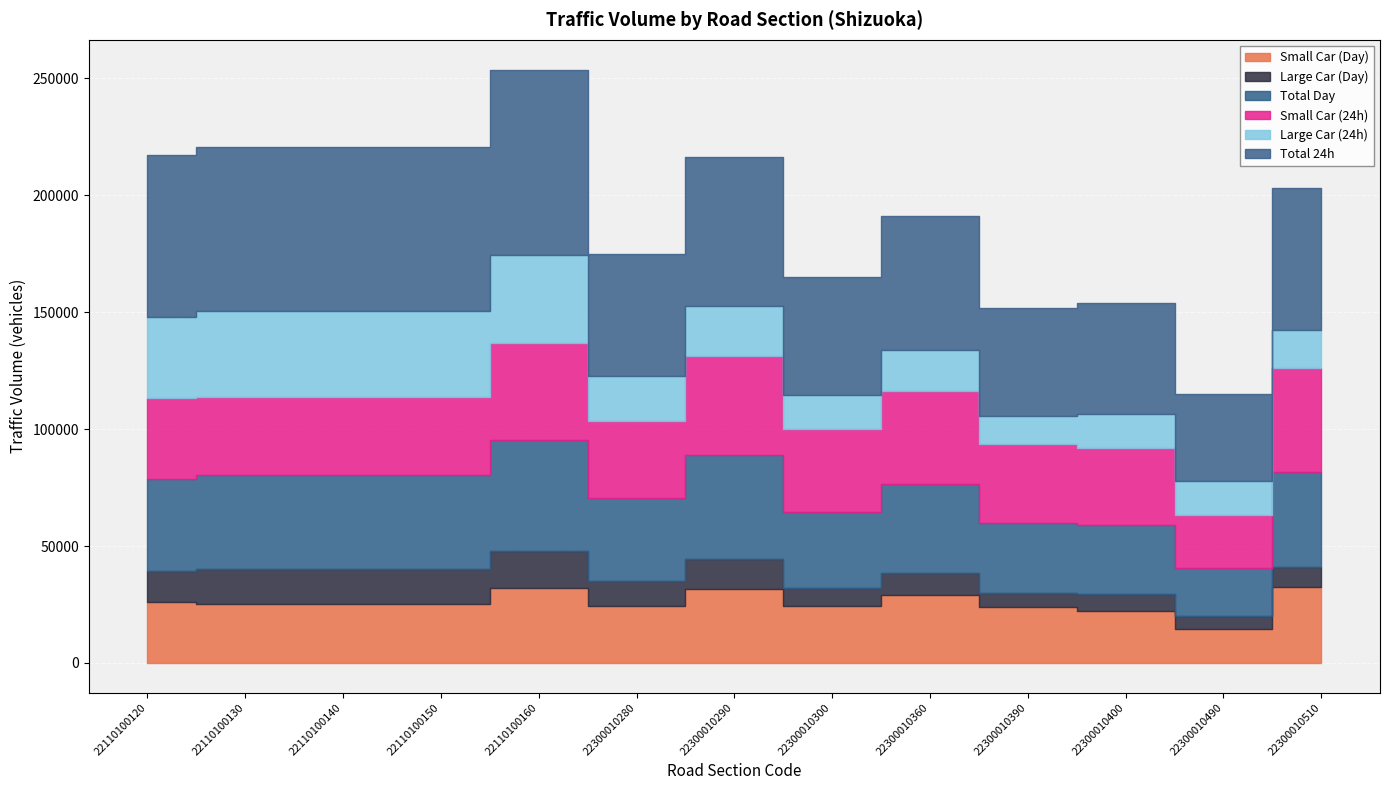

Which series ends up on top after the final intersection of Small Car (24h) and Large Car (24h)?

Small Car (24h)